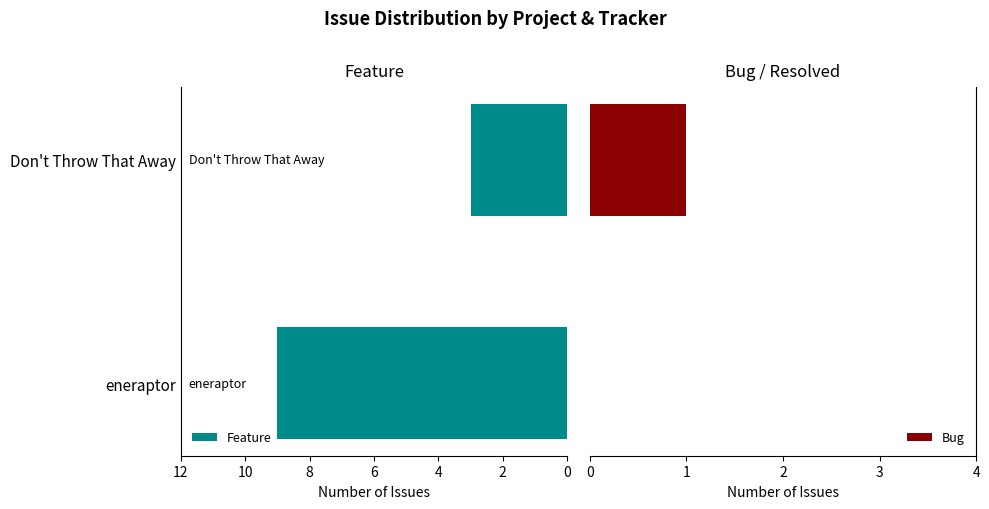

Count the Feature values in the range 3 to 9.

2